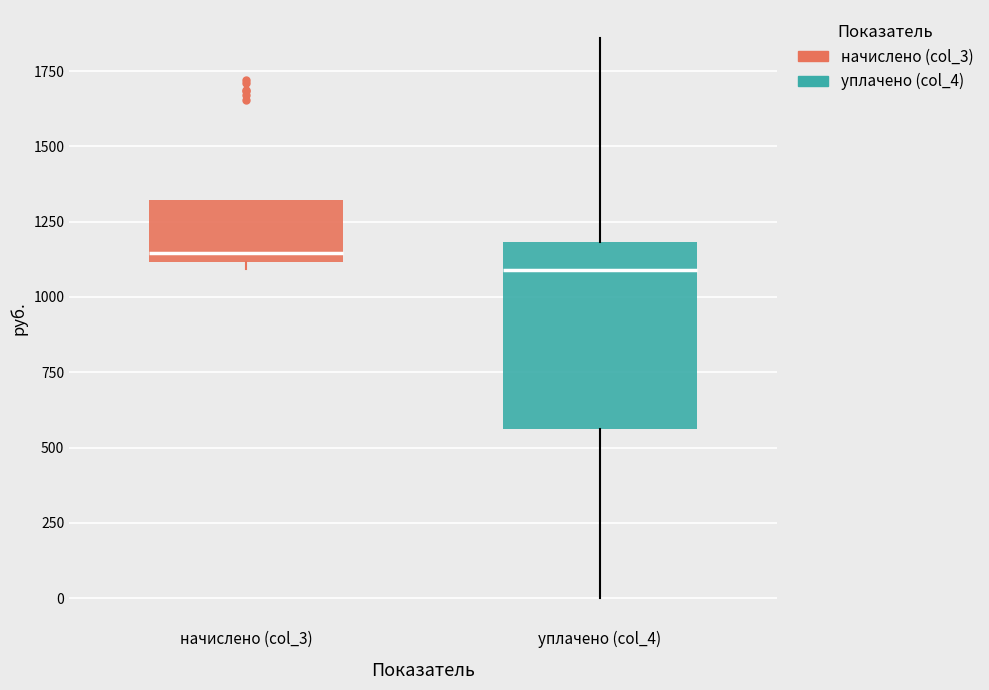

Reading left to right, transcribe this box plot: for each box, give where its median line is, the range the box spans, and where its two whiskers end, as read against the y-axis. The values are not printed on the chart, so give them approximately, as read against the axis.

начислено (col_3): median 1150, box 1100 to 1300, whiskers 1100 (just below the box's lower edge) to 1300
уплачено (col_4): median 1100, box 550 to 1200, whiskers 0 to 1850